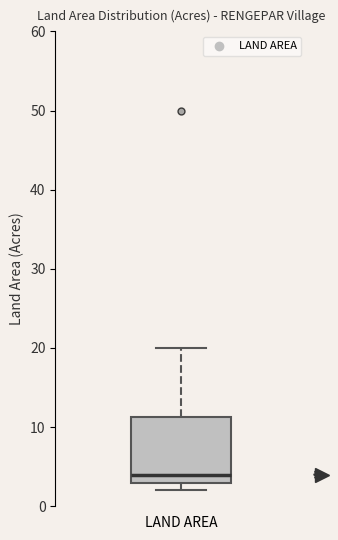

Transcribe this box plot: give where the median line is, the range the box spans, and where the two whiskers end, as read against the y-axis. The values are not printed on the chart, so give them approximately, as read against the axis.

median 4, box 3 to 11, whiskers 2 to 20